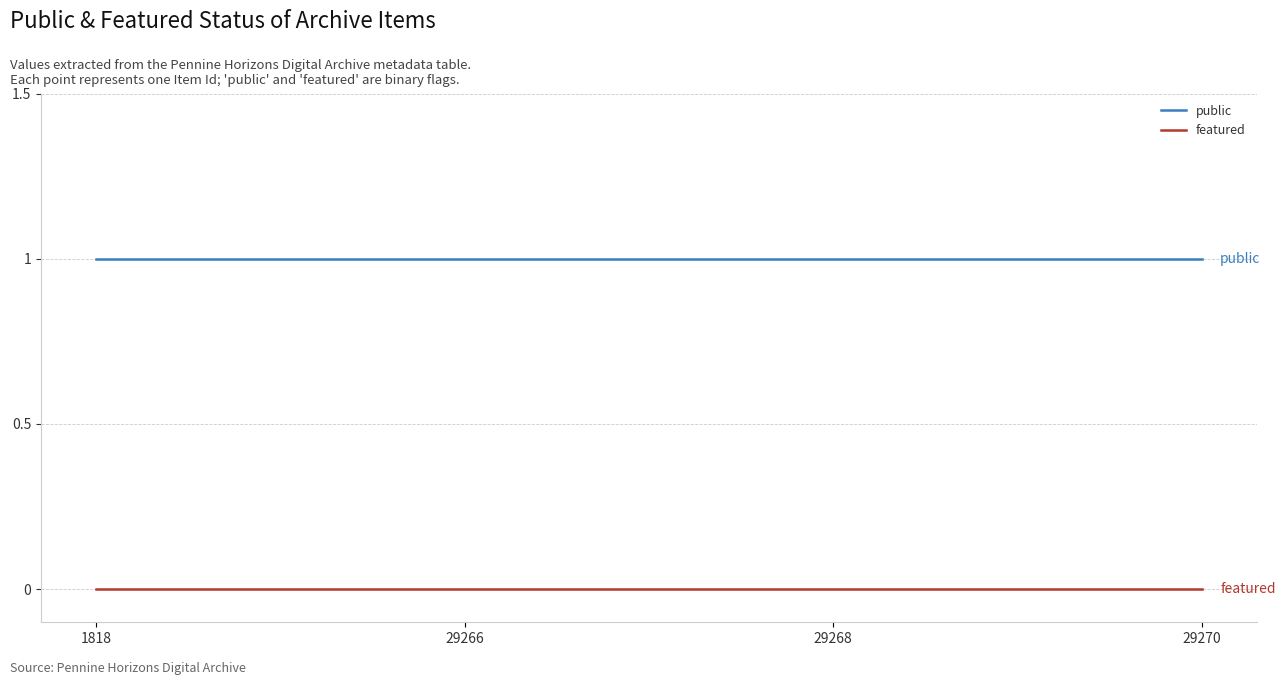

What is the difference between the highest and lowest values at 29270?

1